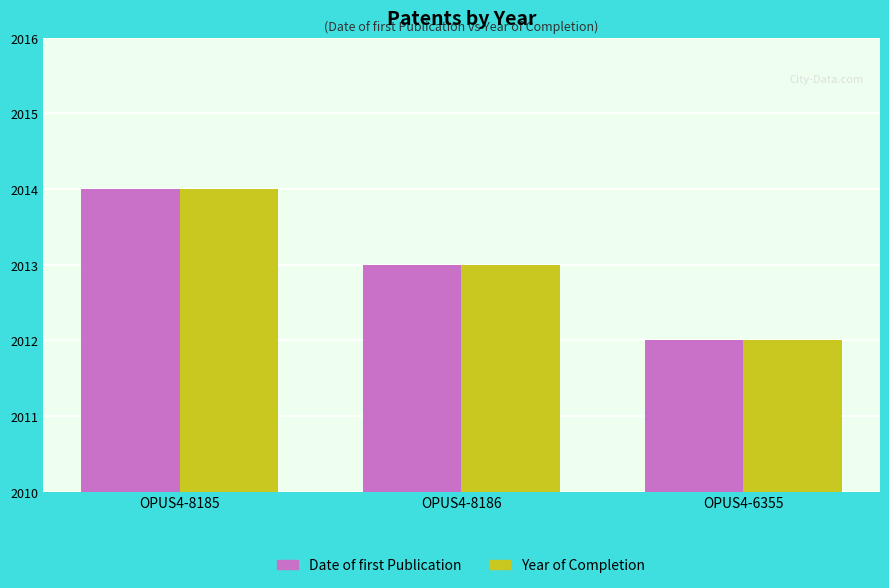

What is the total value across all series at OPUS4-8186?

4026